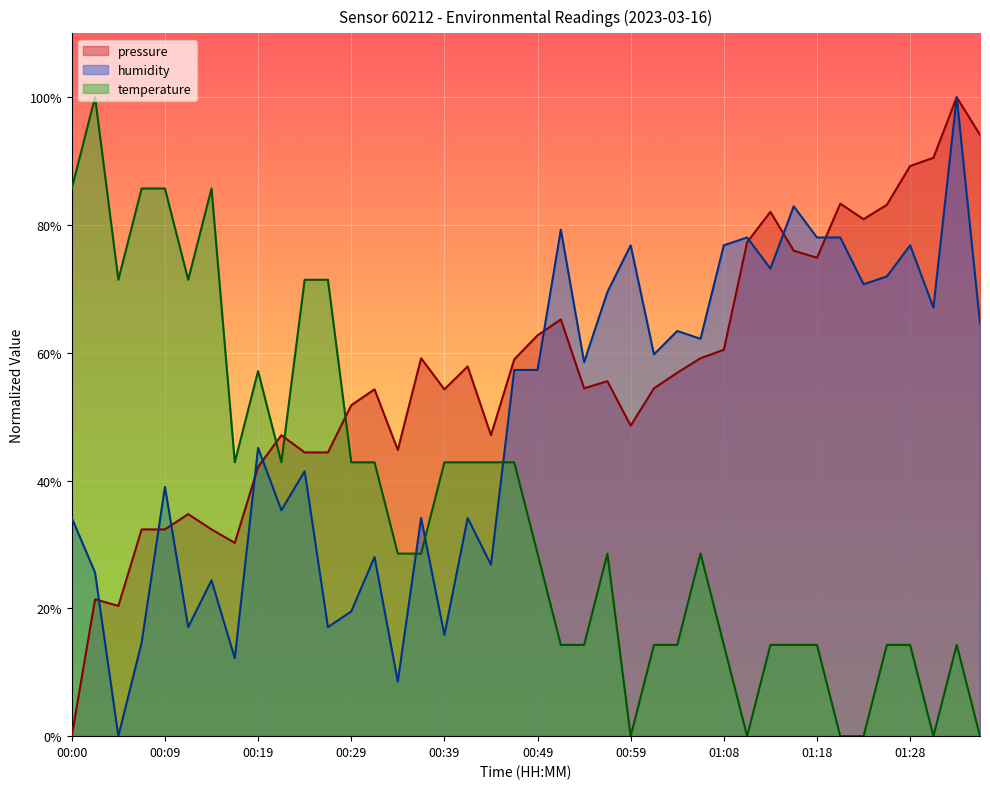

Which has a higher value, 00:42 or 00:37?

00:37